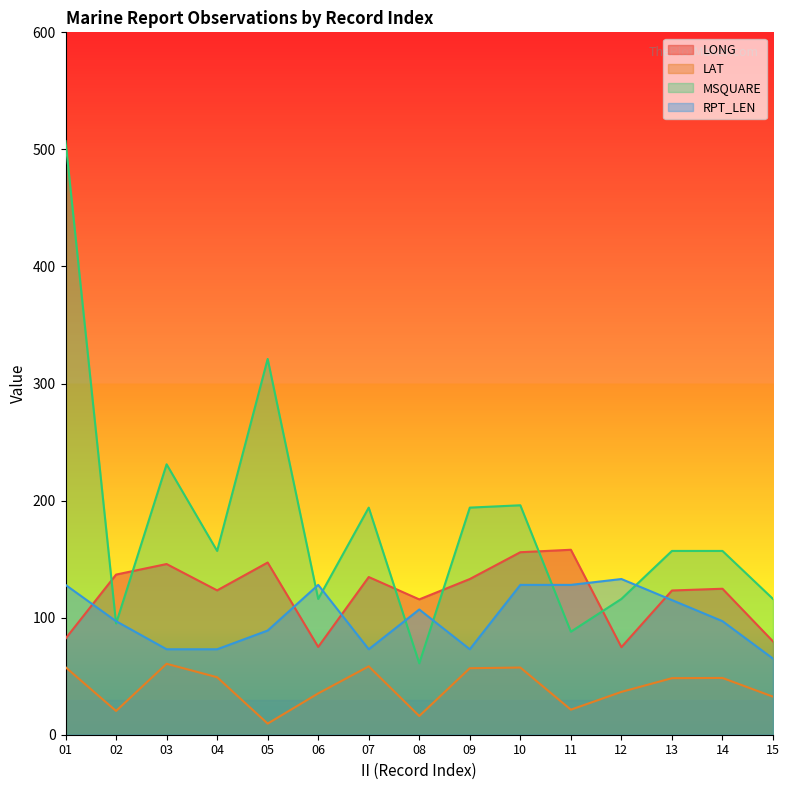

True or false: LONG has more than 1 points higher than both neighbors.

True